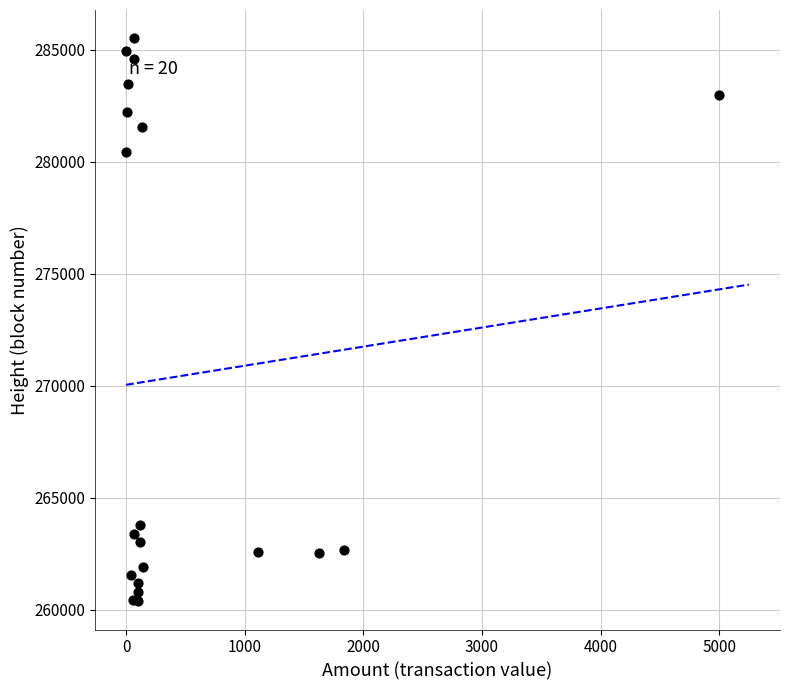

What Y value in the scatter plot is closest to 272948?

280429